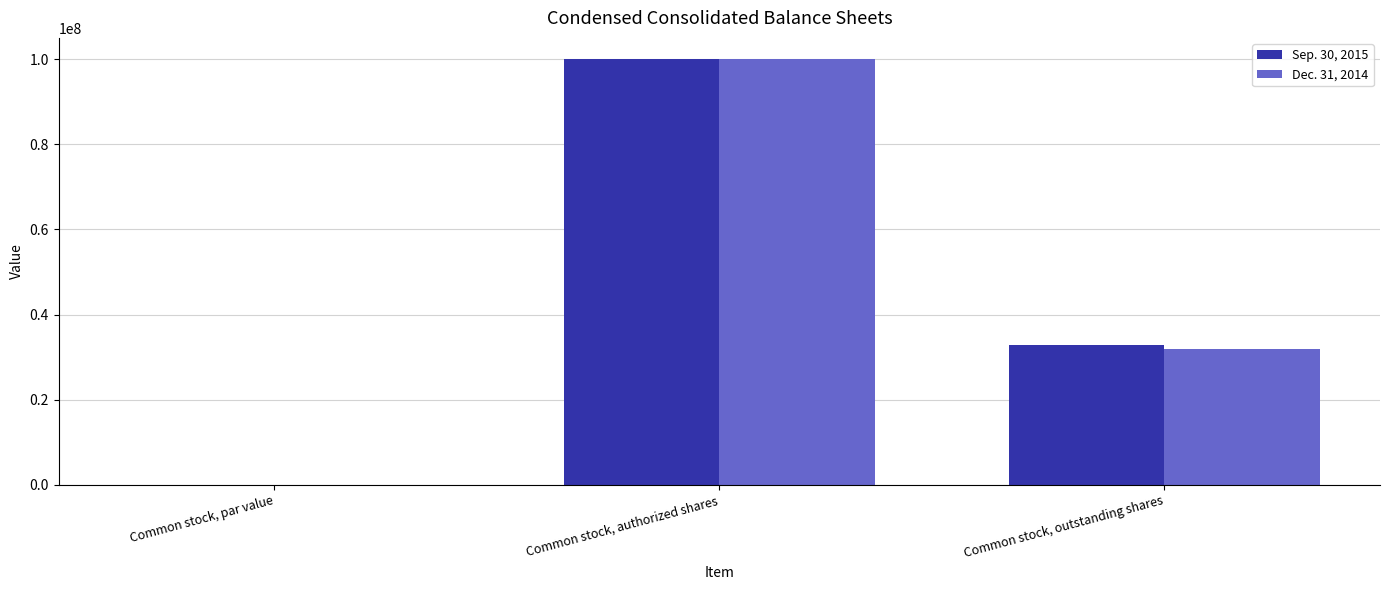

At which label is Sep. 30, 2015 closest to 50000000?

Common stock, outstanding shares